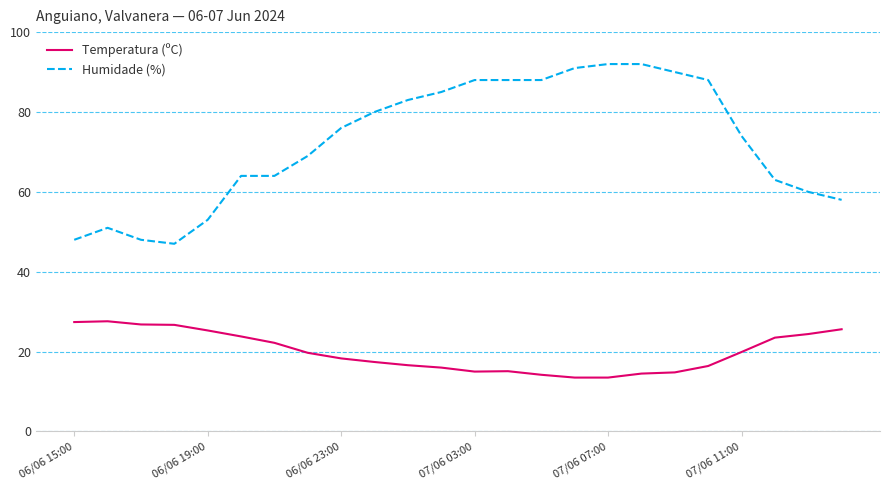

Which series has the largest range (max minus min)?

Humidade (%)